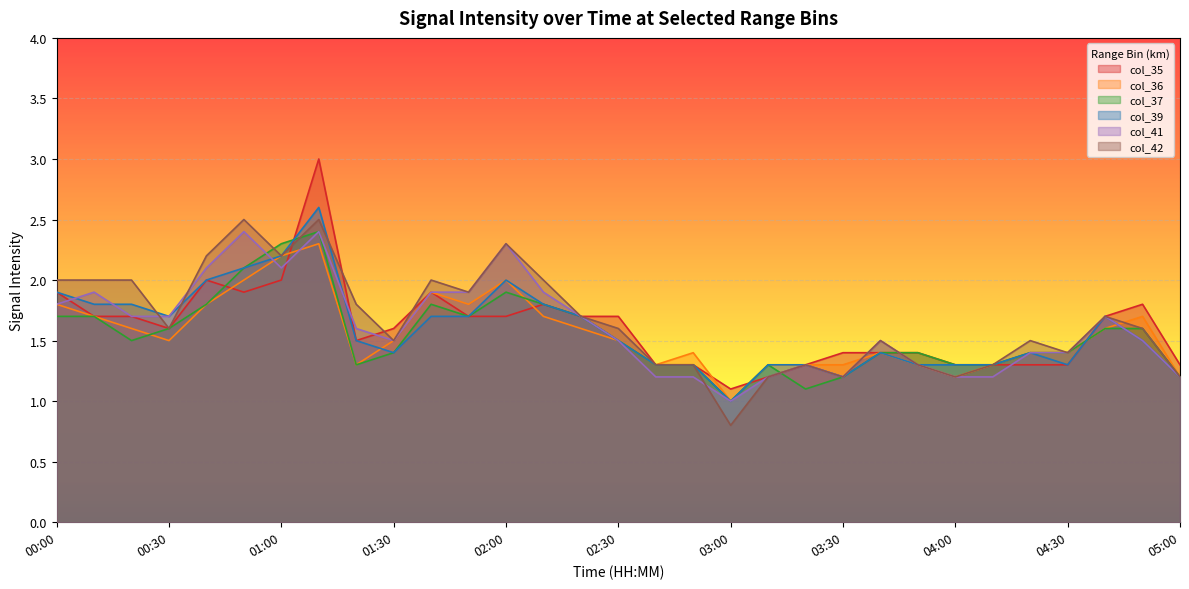

Reading left to right, list all the values displayed in this chart.

col_35: 1.9	1.7	1.7	1.6	2.0	1.9	2.0	3.0	1.5	1.6	1.9	1.7	1.7	1.8	1.7	1.7	1.3	1.3	1.1	1.2	1.3	1.4	1.4	1.4	1.3	1.3	1.3	1.3	1.7	1.8	1.3
col_36: 1.8	1.7	1.6	1.5	1.8	2.0	2.2	2.3	1.3	1.5	1.9	1.8	2.0	1.7	1.6	1.5	1.3	1.4	1.0	1.3	1.3	1.3	1.4	1.3	1.2	1.3	1.4	1.4	1.6	1.7	1.2
col_37: 1.7	1.7	1.5	1.6	1.8	2.1	2.3	2.4	1.3	1.4	1.8	1.7	1.9	1.8	1.7	1.5	1.3	1.3	1.0	1.3	1.1	1.2	1.4	1.4	1.3	1.3	1.4	1.4	1.6	1.6	1.2
col_39: 1.9	1.8	1.8	1.7	2.0	2.1	2.2	2.6	1.5	1.4	1.7	1.7	2.0	1.8	1.7	1.5	1.3	1.3	1.0	1.3	1.3	1.2	1.4	1.3	1.3	1.3	1.4	1.3	1.7	1.5	1.2
col_41: 1.8	1.9	1.7	1.7	2.1	2.4	2.1	2.4	1.6	1.5	1.9	1.9	2.3	1.9	1.7	1.5	1.2	1.2	1.0	1.2	1.3	1.2	1.5	1.3	1.2	1.2	1.4	1.4	1.7	1.5	1.2
col_42: 2.0	2.0	2.0	1.6	2.2	2.5	2.2	2.5	1.8	1.5	2.0	1.9	2.3	2.0	1.7	1.6	1.3	1.3	0.8	1.2	1.3	1.2	1.5	1.3	1.2	1.3	1.5	1.4	1.7	1.6	1.2